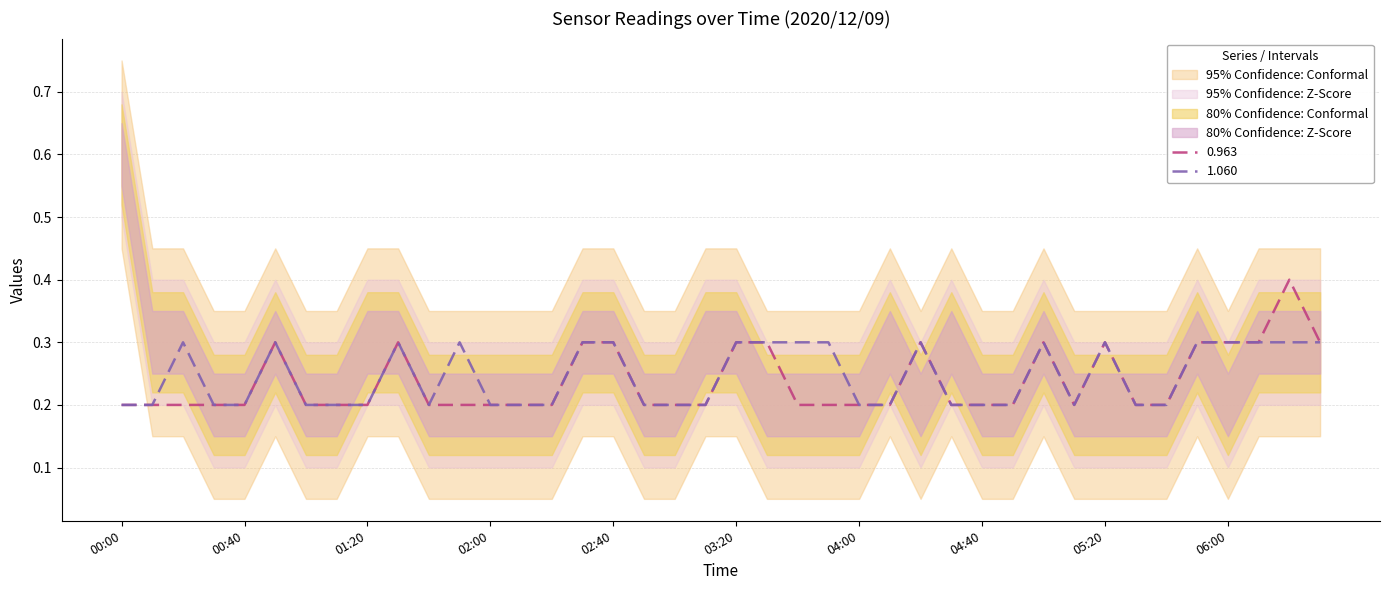

Which has a higher value, 2020/12/09 03:20 or 2020/12/09 01:00?

2020/12/09 03:20